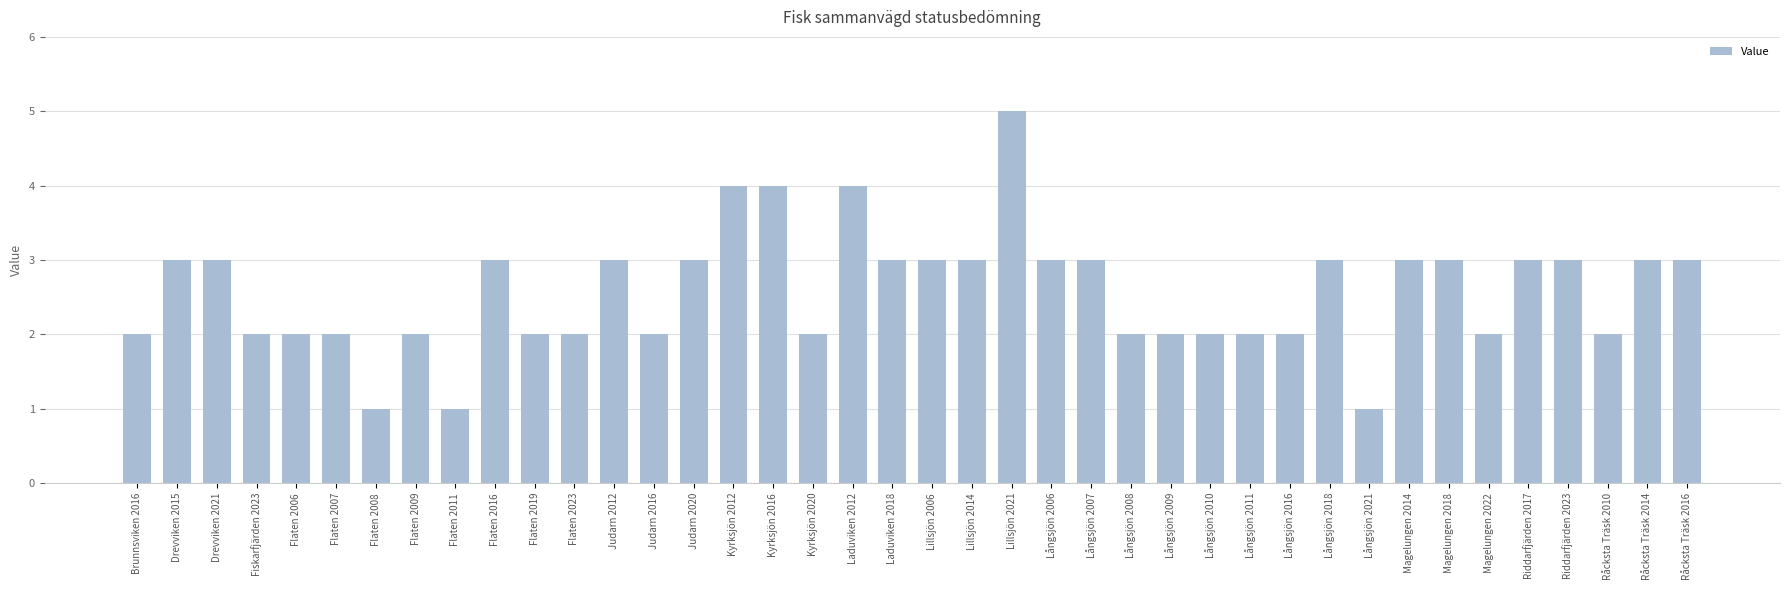

What is the change in value from Flaten 2008 to Flaten 2016?

+2